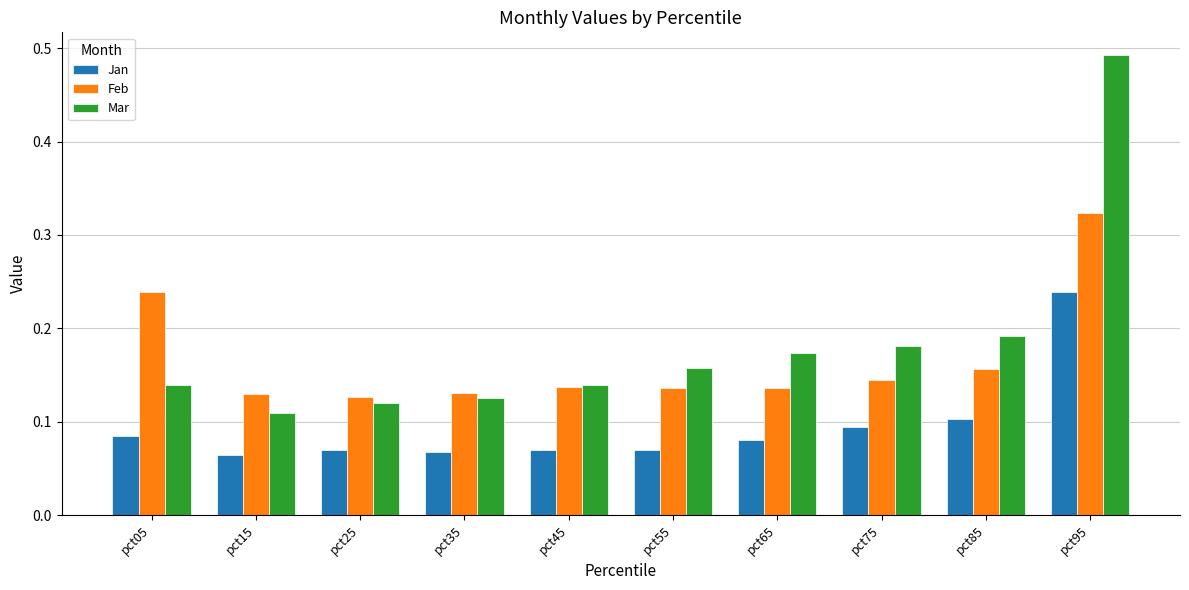

At which label does Feb reach its peak?

pct95